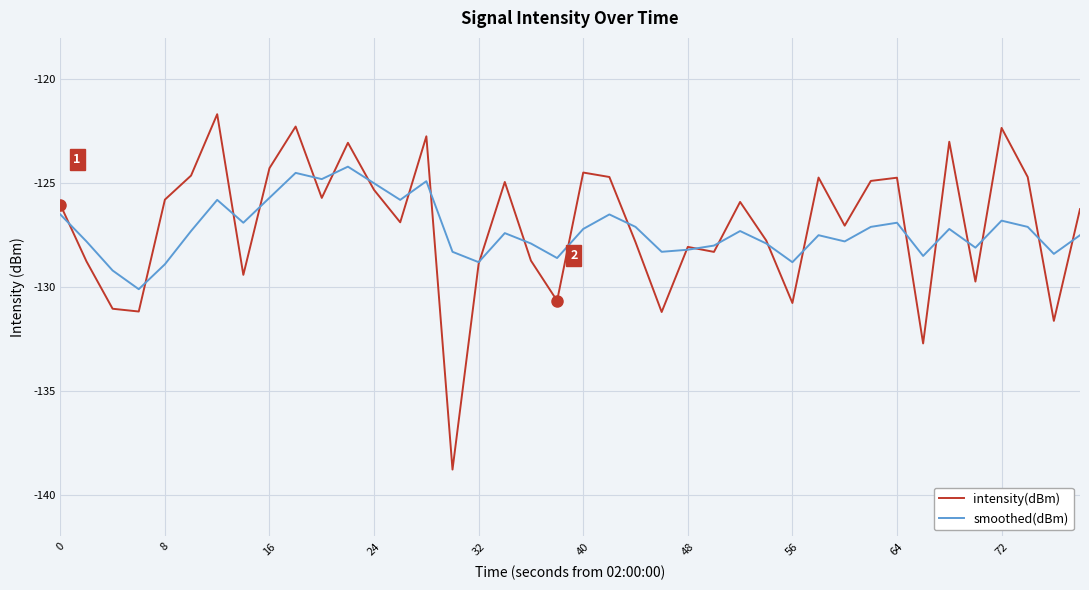

Which series has the largest total across all categories?

intensity(dBm)